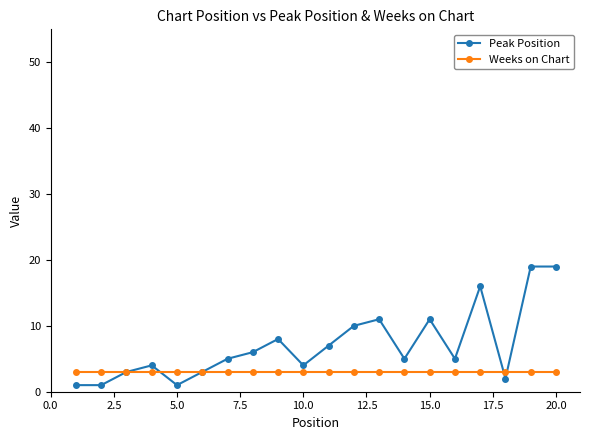

Rank the series by their maximum value, from highest to lowest.

Peak Position, Weeks on Chart